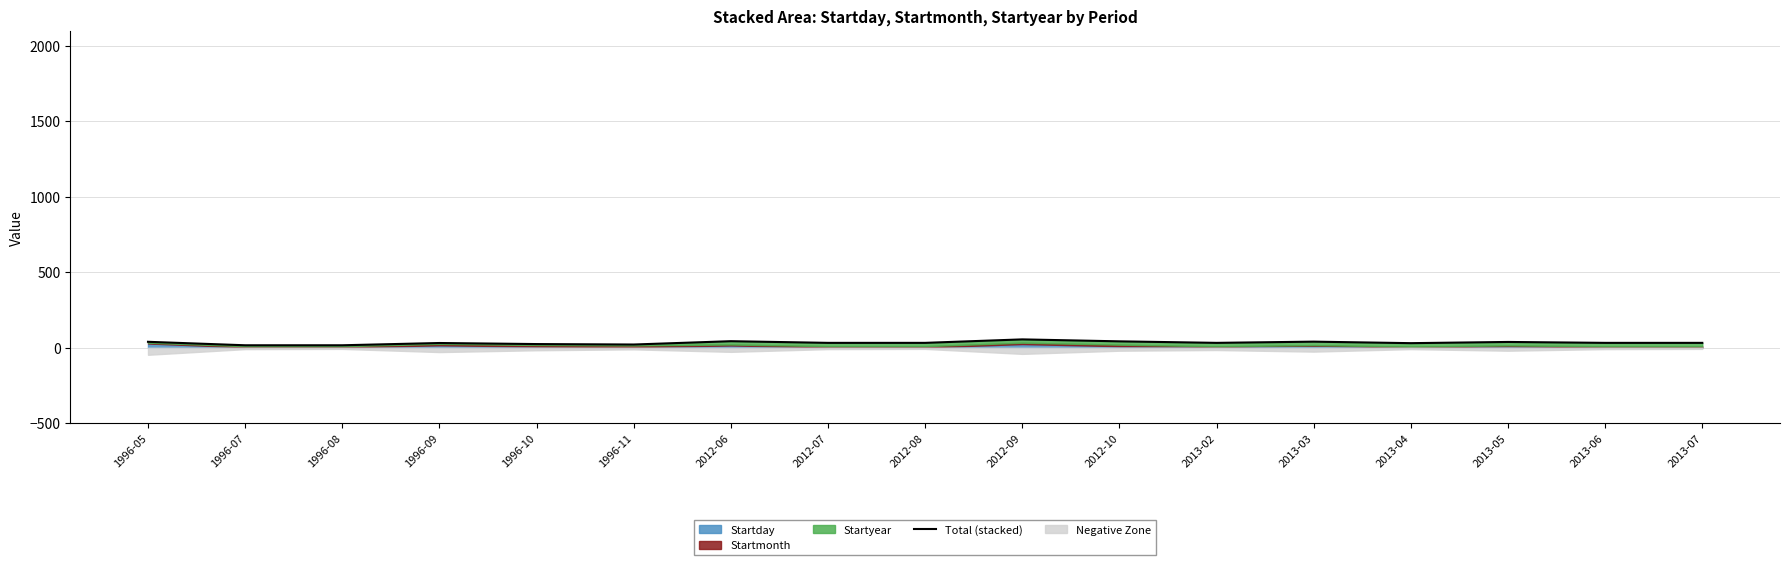

Rank the categories by value from lowest to highest.

1996-07, 1996-08, 1996-11, 1996-10, 2013-04, 1996-09, 2012-07, 2012-08, 2013-02, 2013-06, 2013-07, 2013-05, 1996-05, 2013-03, 2012-10, 2012-06, 2012-09